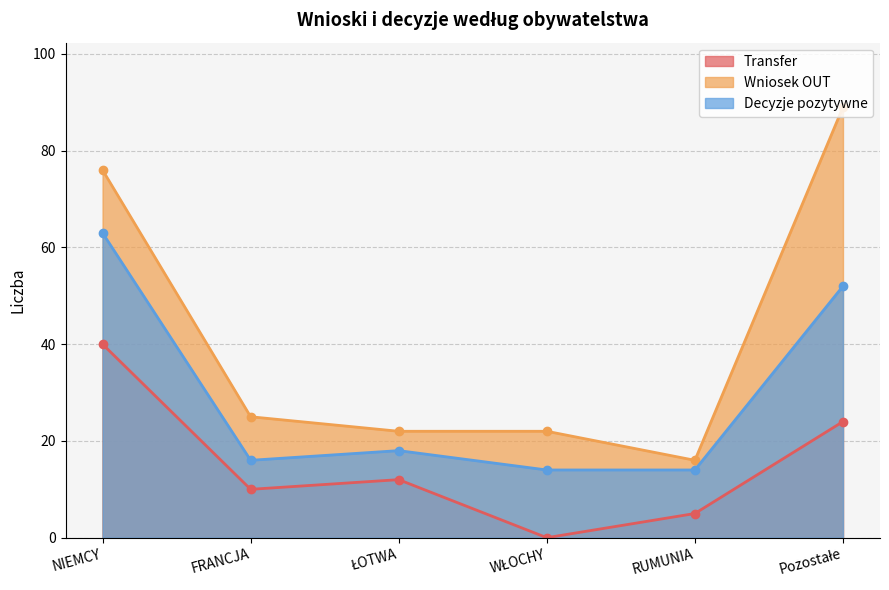

What is the sum of the Decyzje pozytywne values at ŁOTWA and RUMUNIA?

32